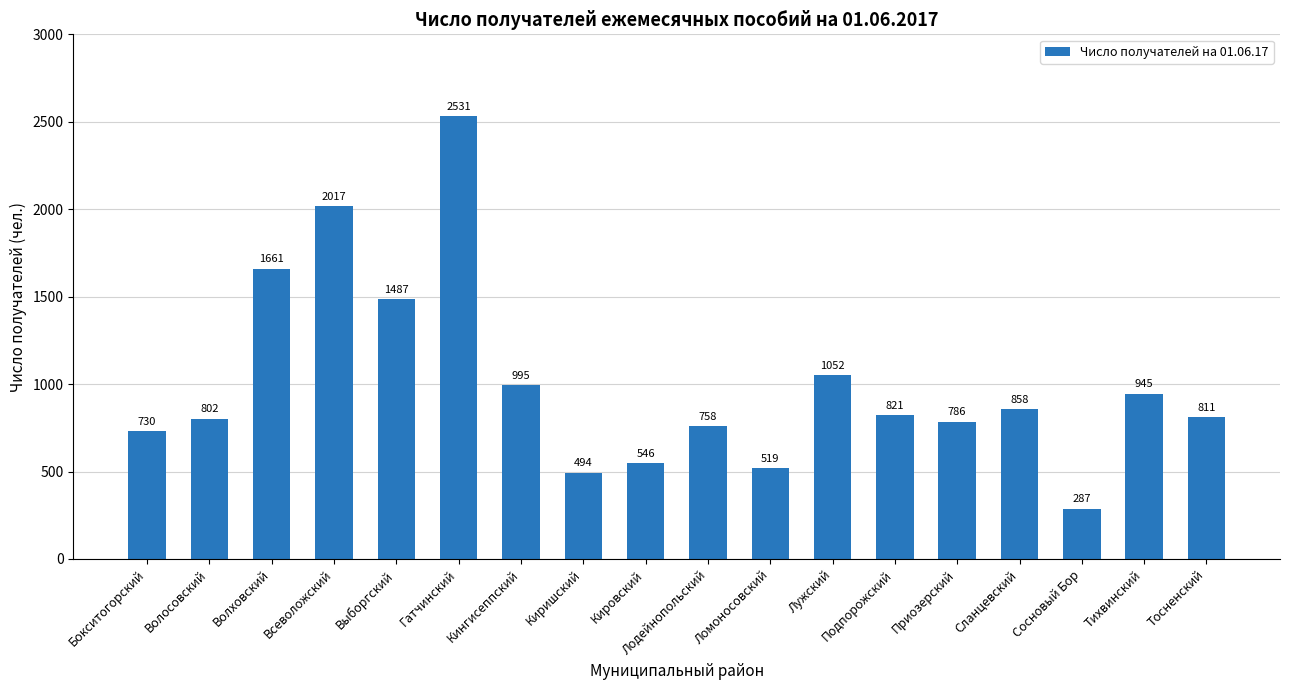

Count the number of categories in the chart.

18